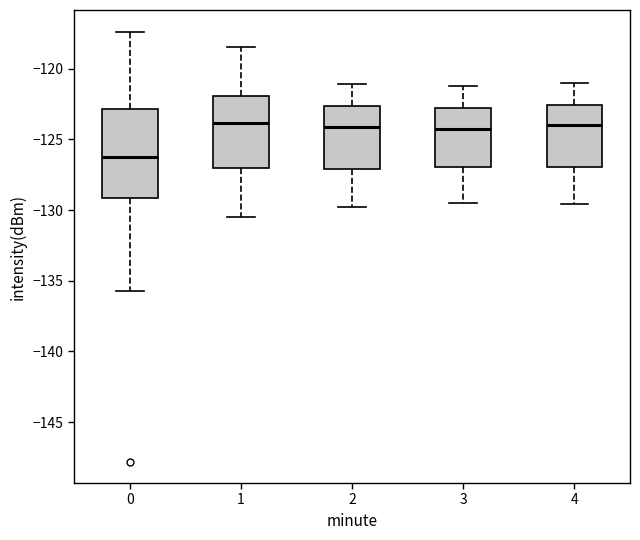

Which box's median line is the lowest?

0